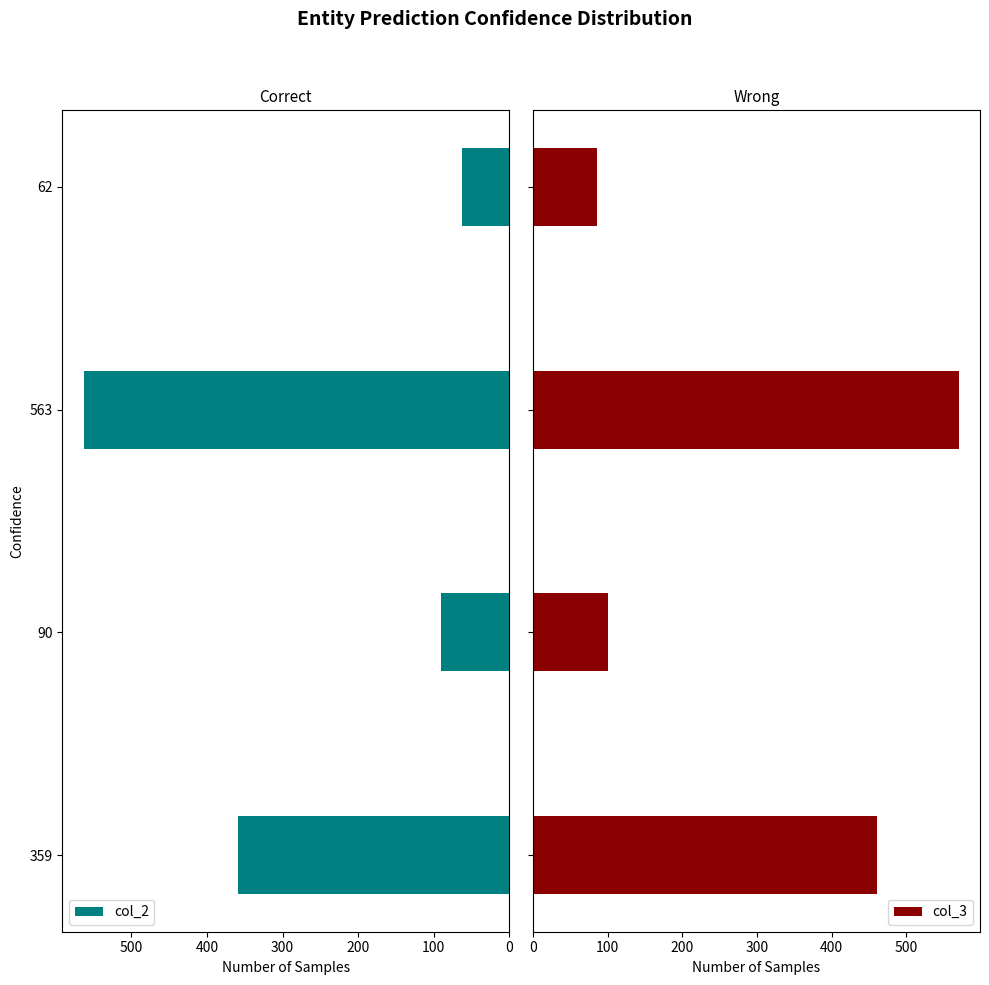

List the labels in order of col_2 value, largest first.

563, 359, 90, 62